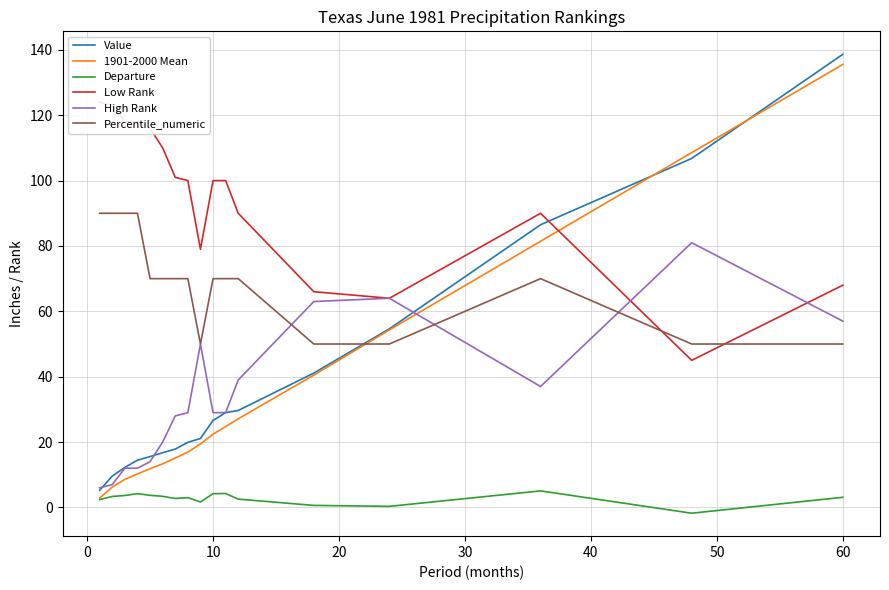

Which series has the widest spread of values?

Value